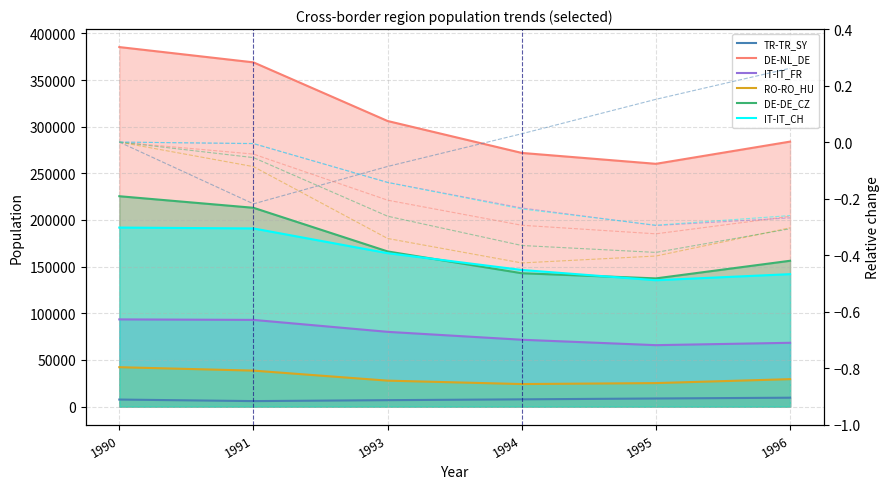

At how many categories does at least one series exceed 365405?

2